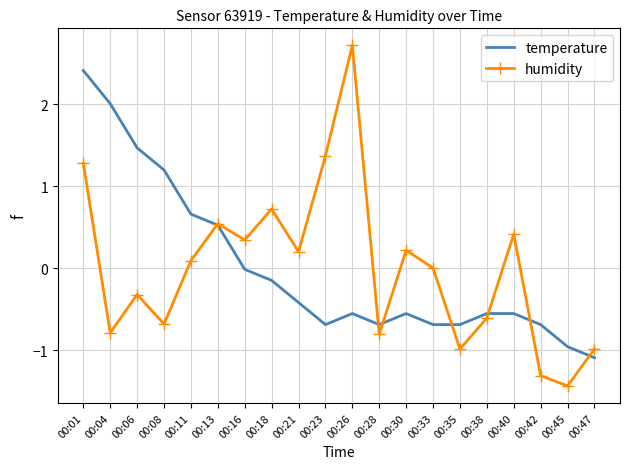

At which label does humidity reach its peak?

00:26